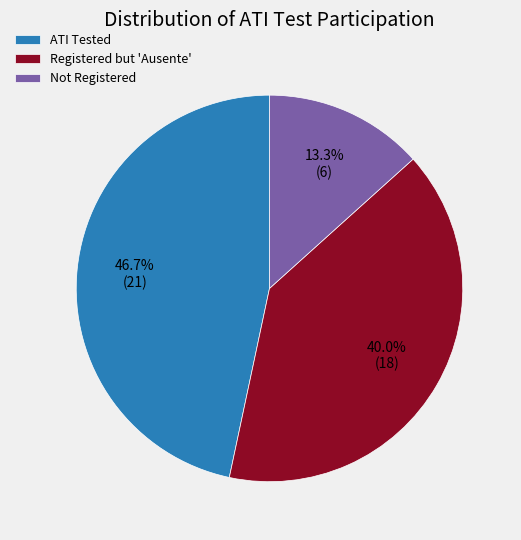

Does ATI Tested represent more than half of the total?

No